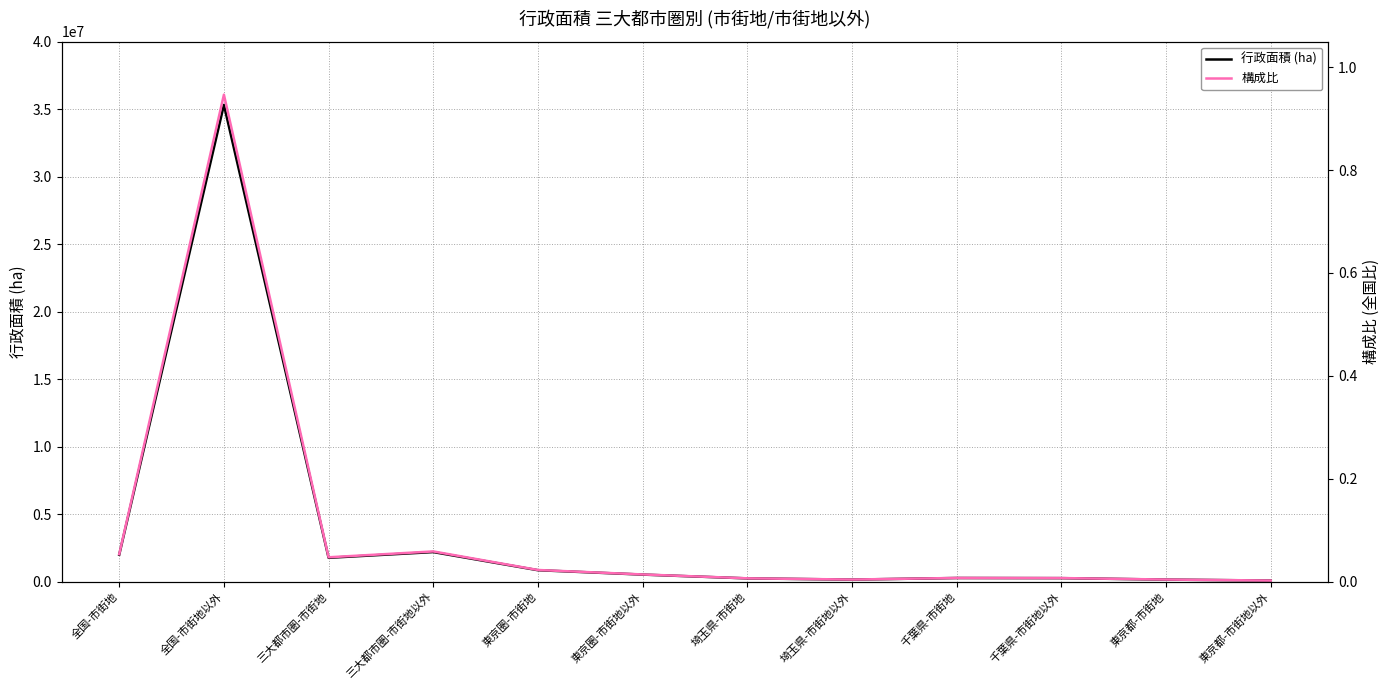

In 構成比, how many points are lower than both neighbors (excluding endpoints)?

2